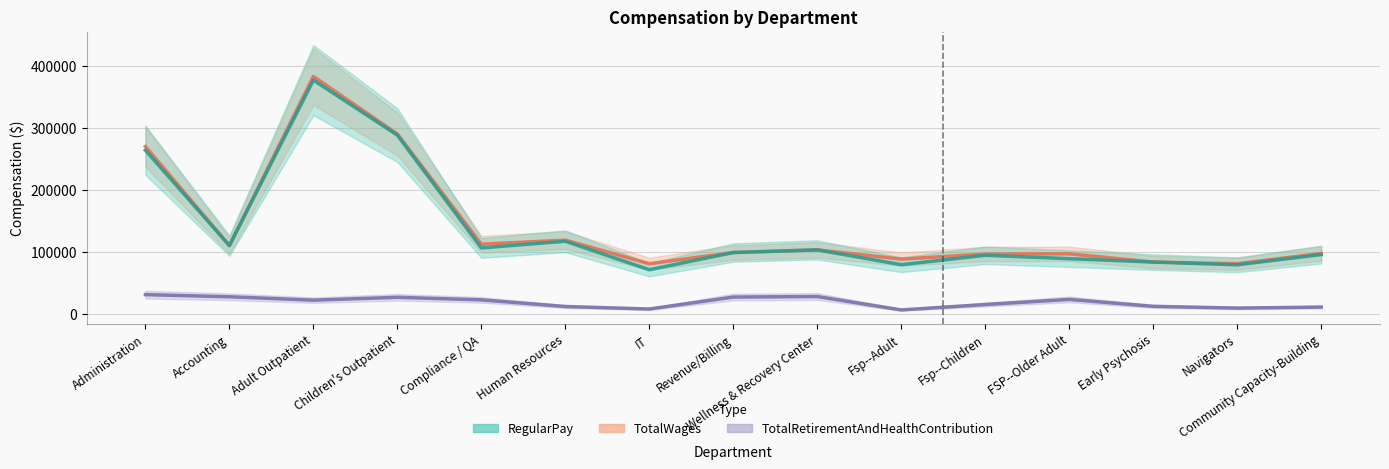

What is the value of the TotalWages point at the 14th from the left?

81161